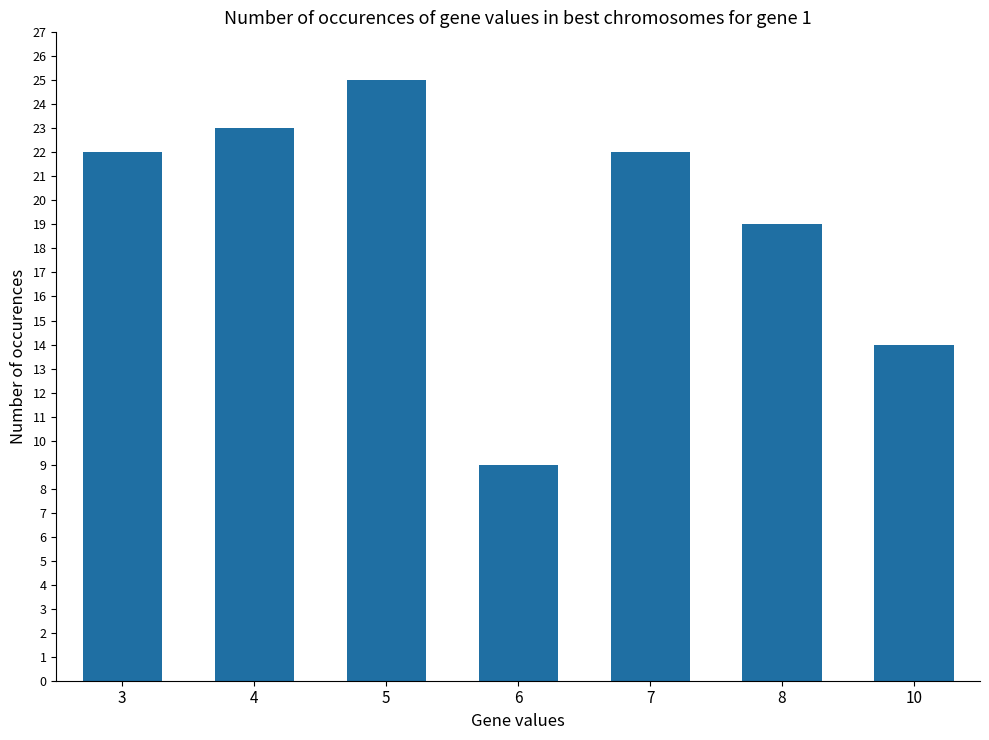

Are the bars grouped side by side (vs. stacked)?

No